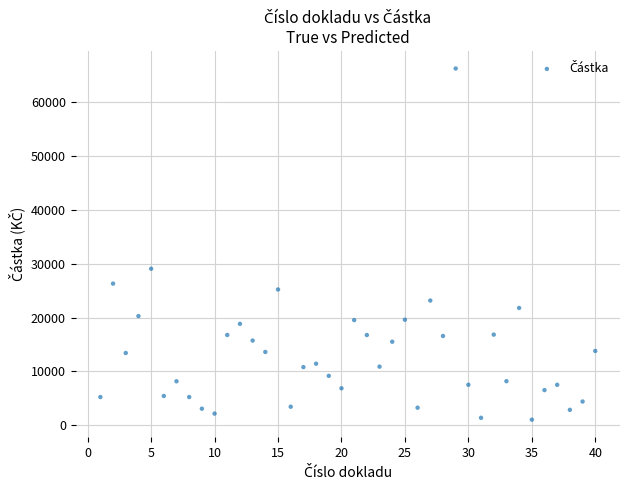

What Y value in the scatter plot is closest to 33632?

29056.0